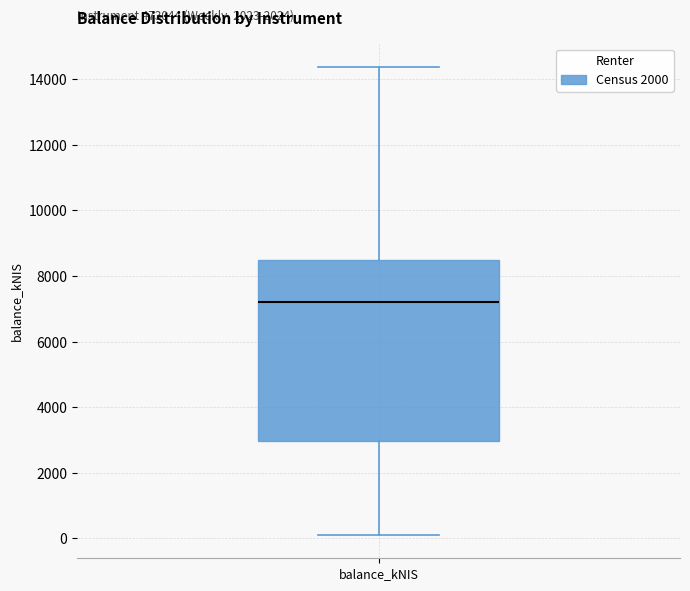

Read this box plot against the y-axis: the position of the median line, the range covered by the box, and the ends of both whiskers. The values are not printed on the chart, so give them approximately, as read against the axis.

median 7200, box 3000 to 8400, whiskers 200 to 14400